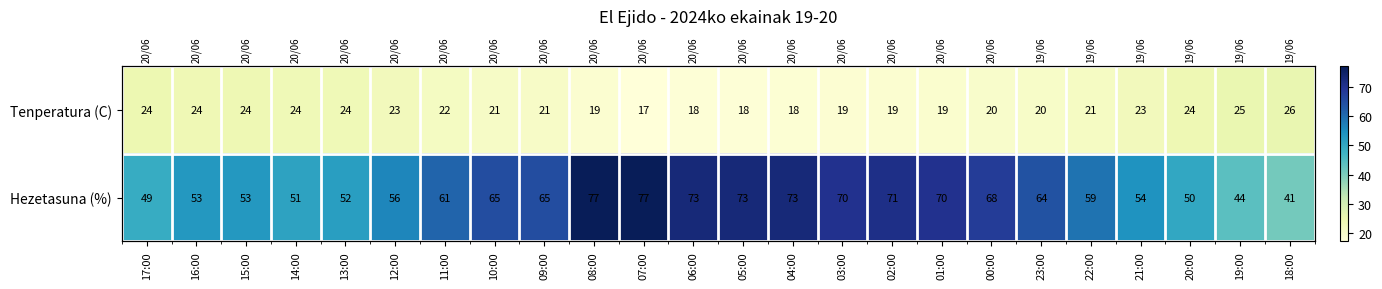

The value of Hezetasuna (%) at 08:00 is 77.0. True or false?

True